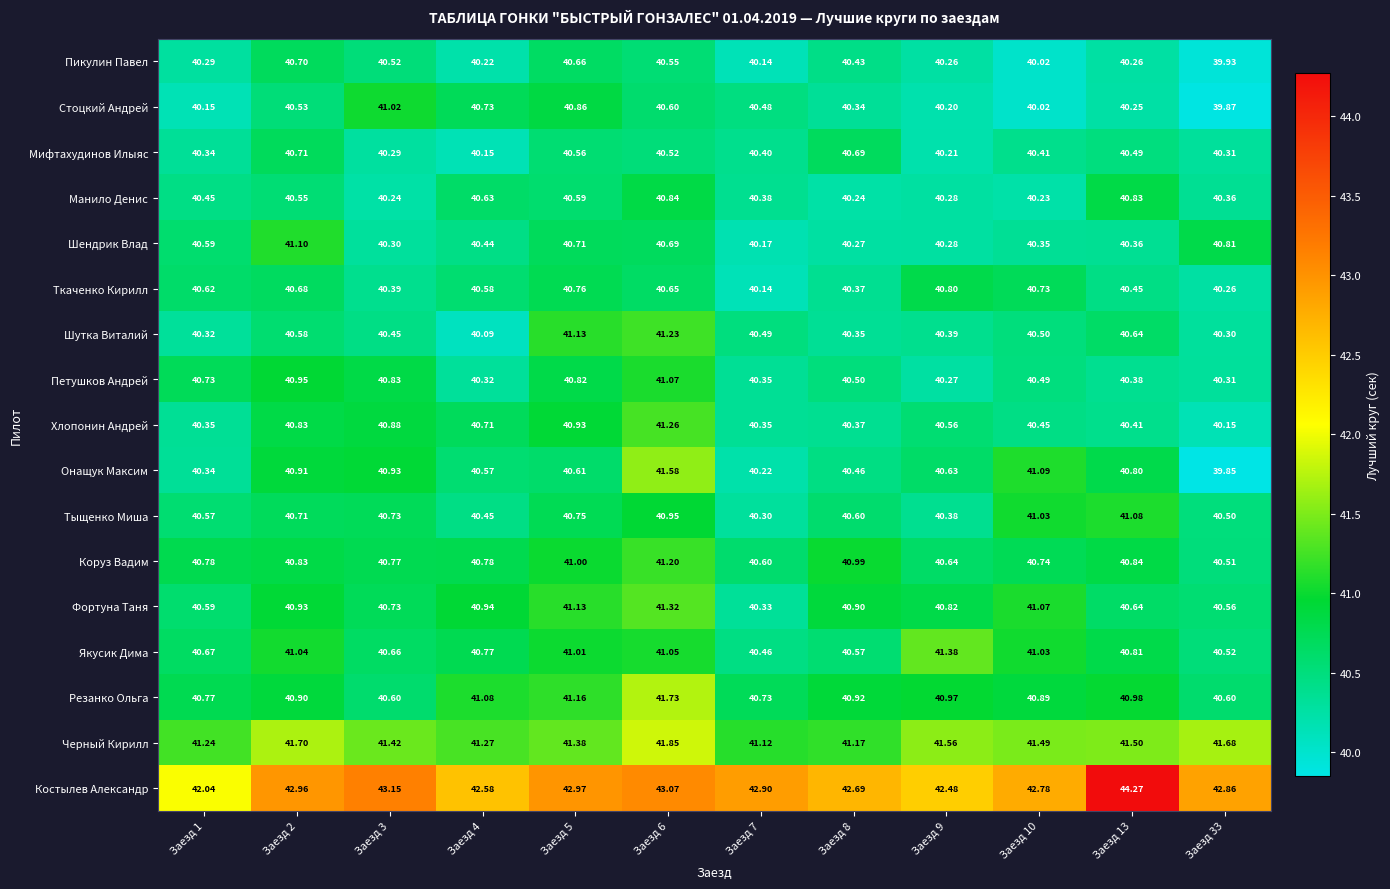

Between Заезд 1 and Заезд 33, which series saw the biggest shift?

Костылев Александр